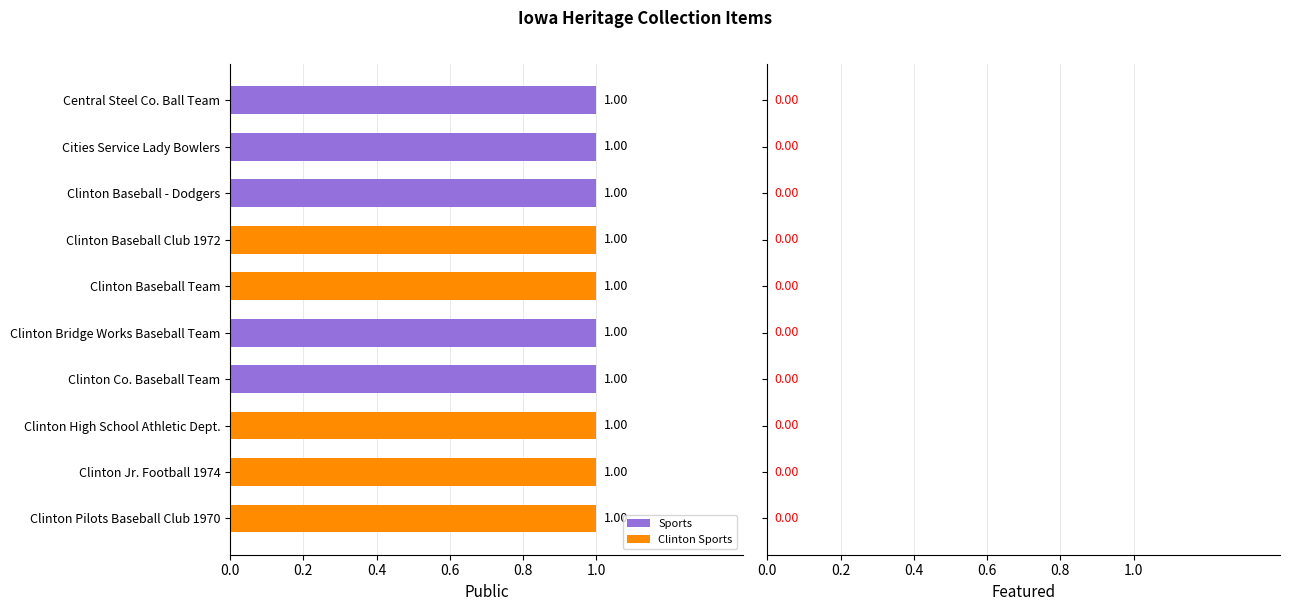

How many bars are there in each group?

2